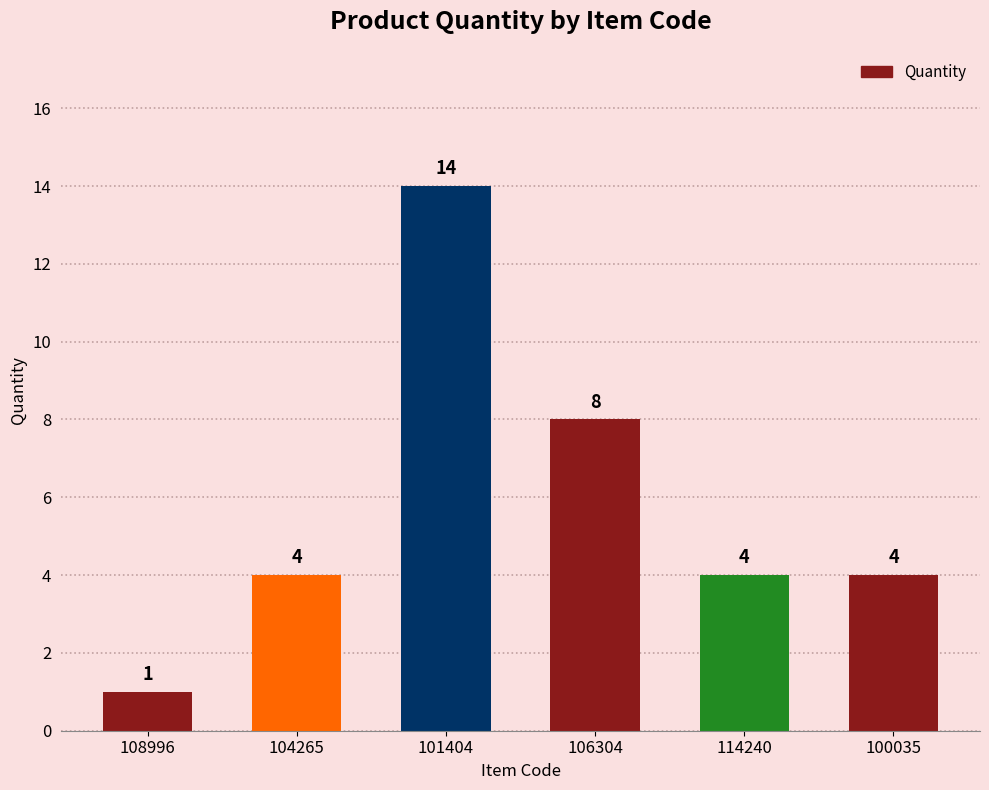

Reading left to right, list all the values displayed in this chart.

1	4	14	8	4	4